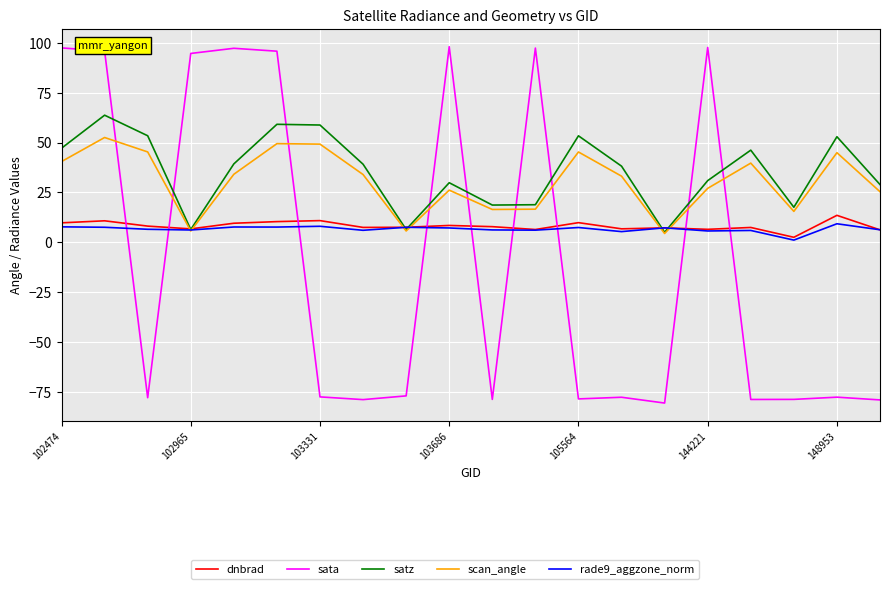

What is the greatest value displayed?

98.0